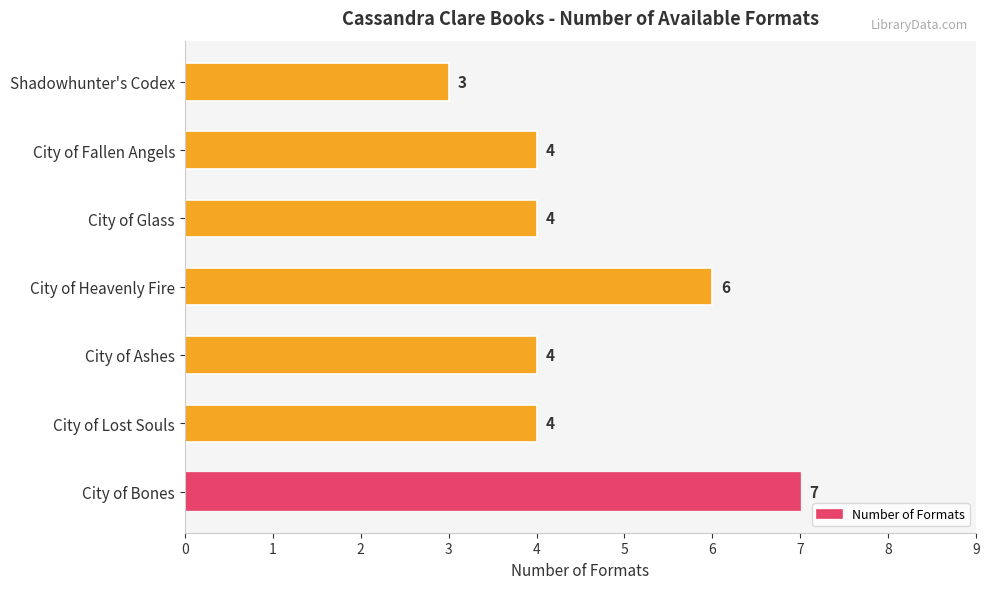

Reading bottom to top, list all the values displayed in this chart.

City of Bones=7	City of Lost Souls=4	City of Ashes=4	City of Heavenly Fire=6	City of Glass=4	City of Fallen Angels=4	Shadowhunter's Codex=3